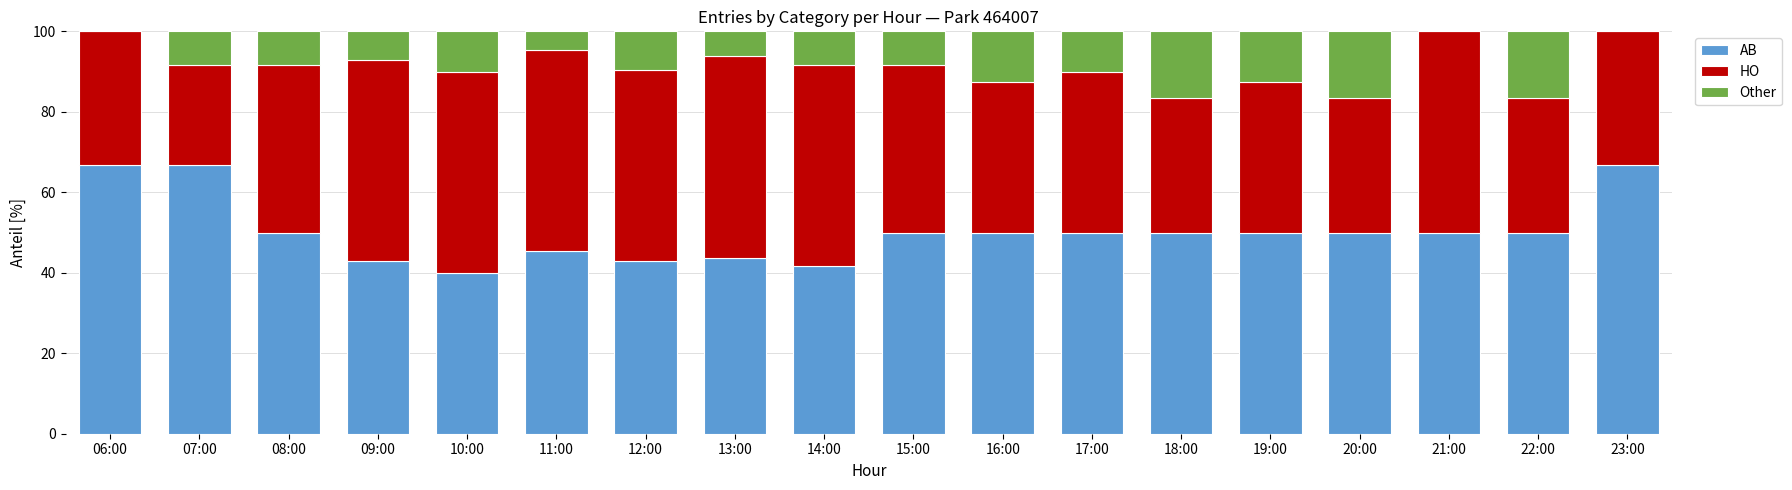

What is the total value across all series at 12:00?

100.0